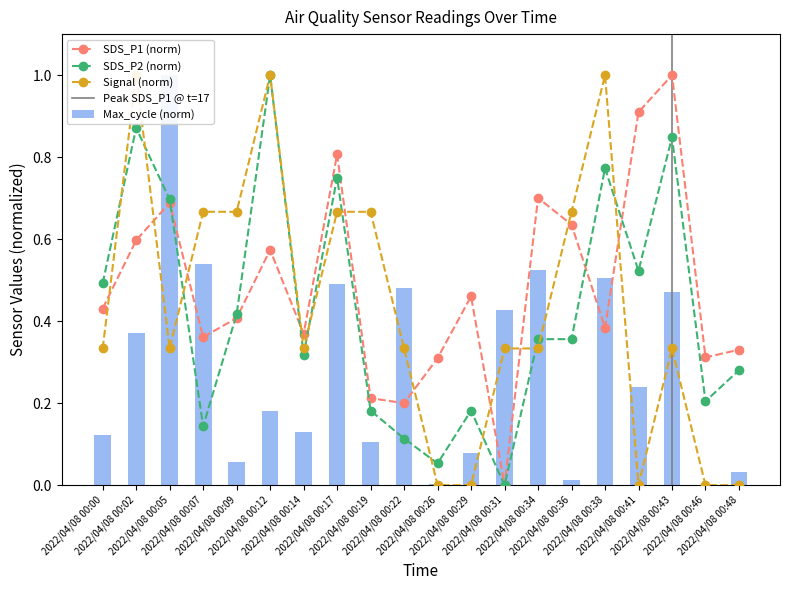

Rank the series by their maximum value, from highest to lowest.

SDS_P1, SDS_P2, Max_cycle, Signal